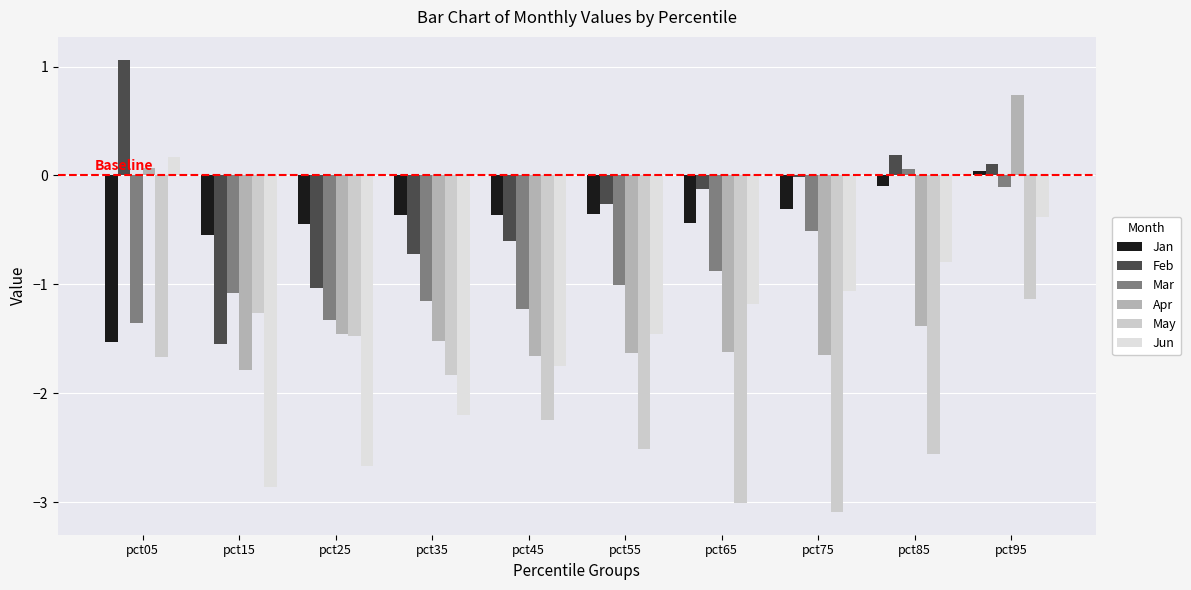

How many values in the Jun series are below -1?

7